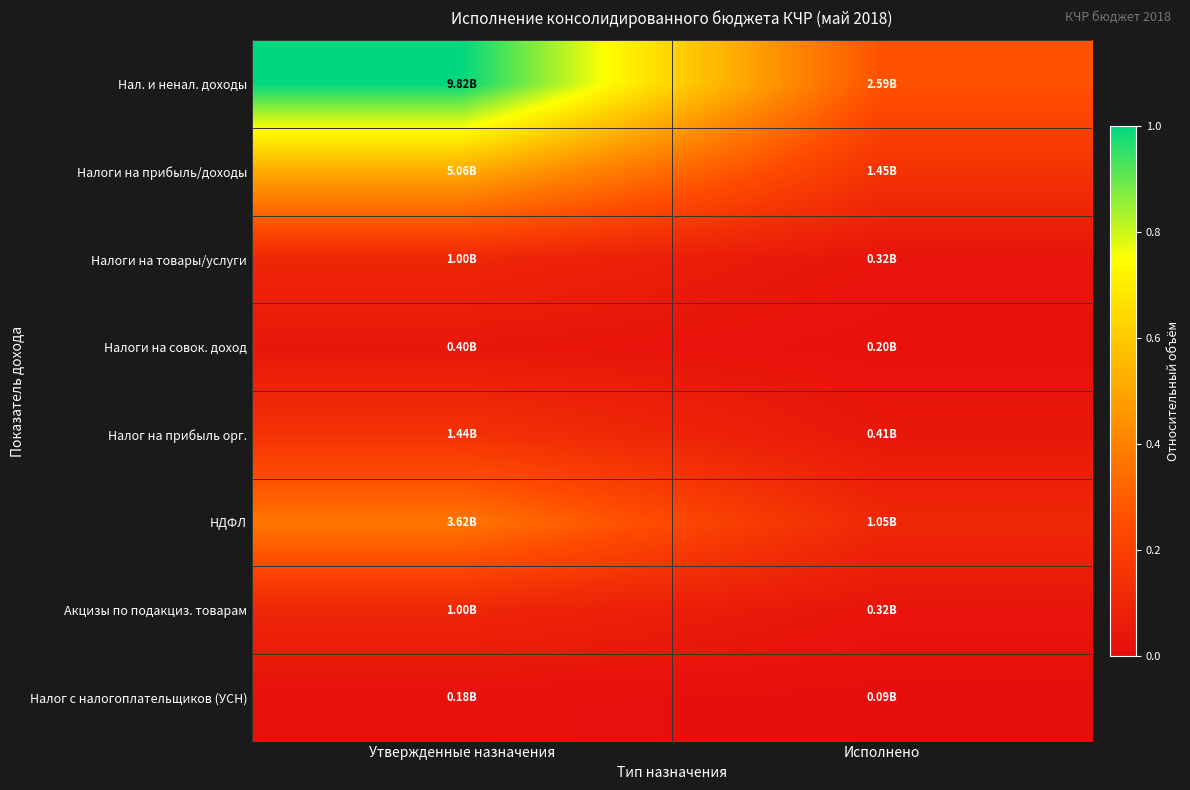

Which has a higher value, Утвержденные назначения or Исполнено?

Утвержденные назначения